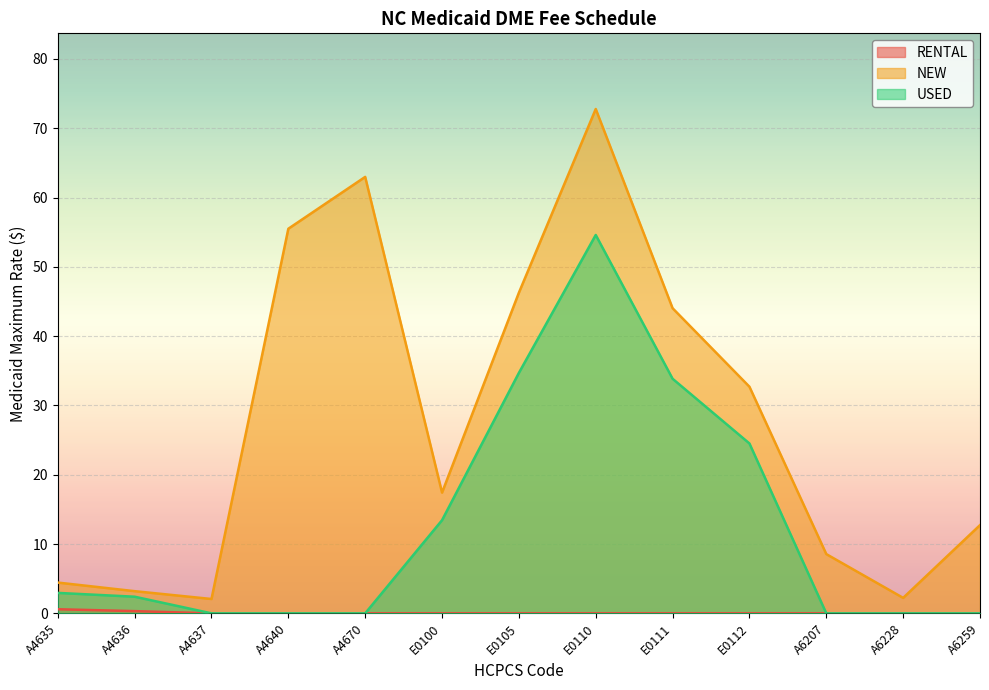

How many positive values does the USED series have?

7